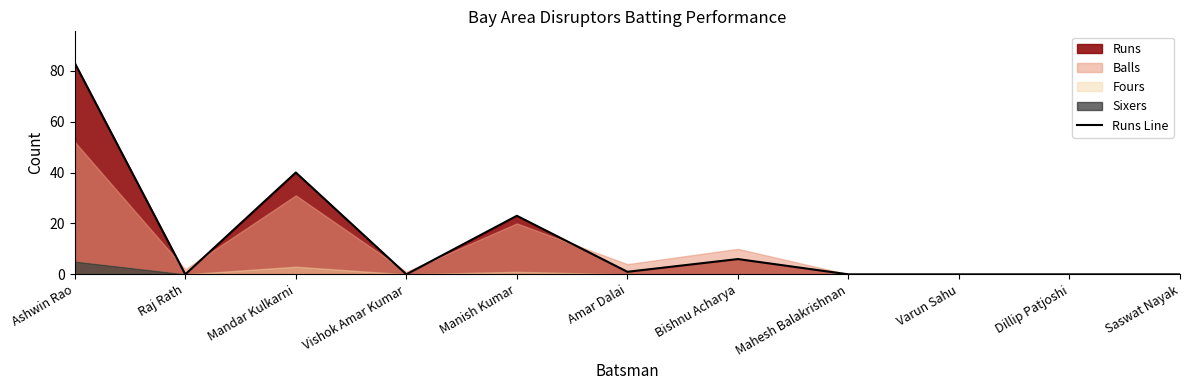

What is the average value?

14